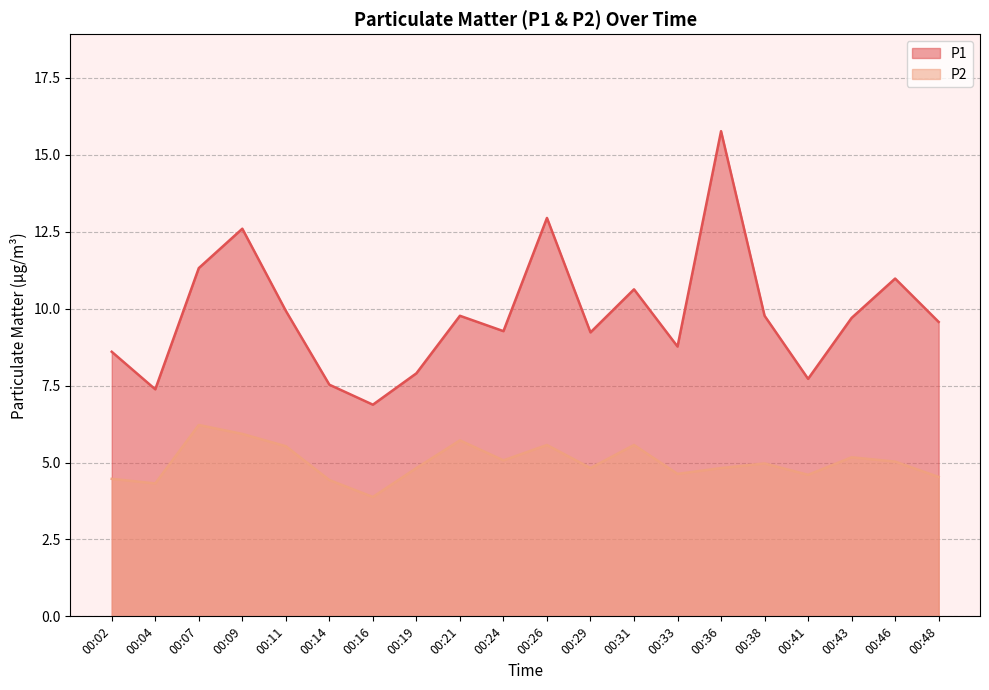

At 00:29, list the series in order from smallest to largest.

P2, P1